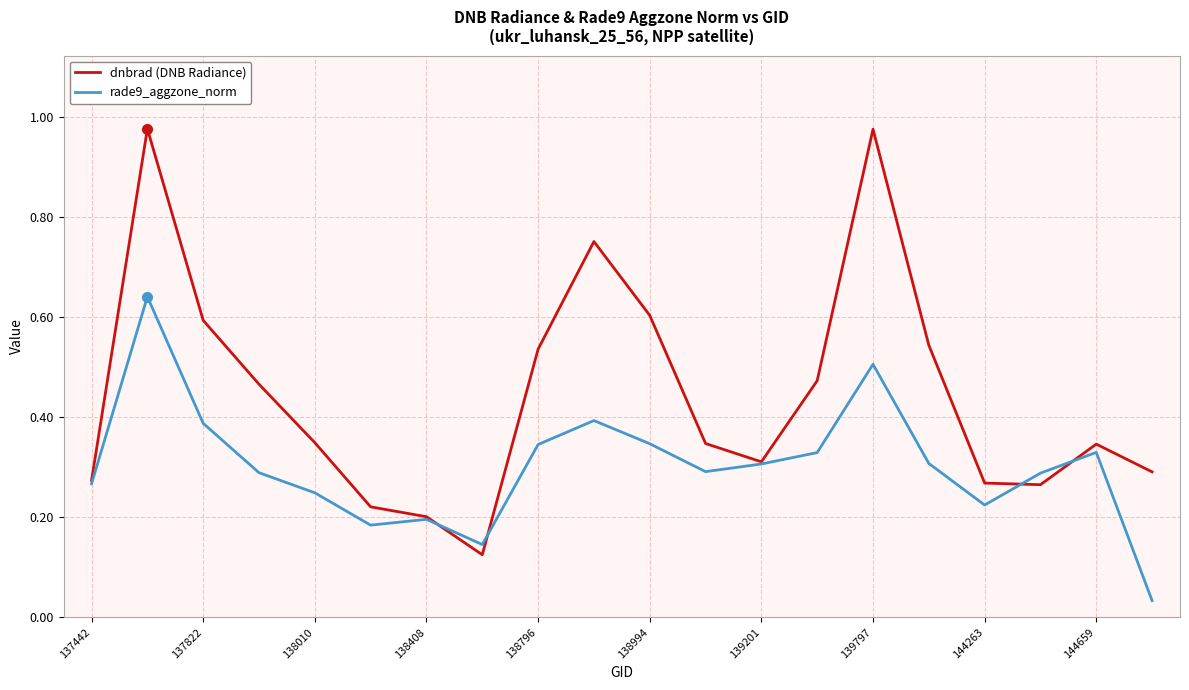

Which series has the widest spread of values?

dnbrad (DNB Radiance)